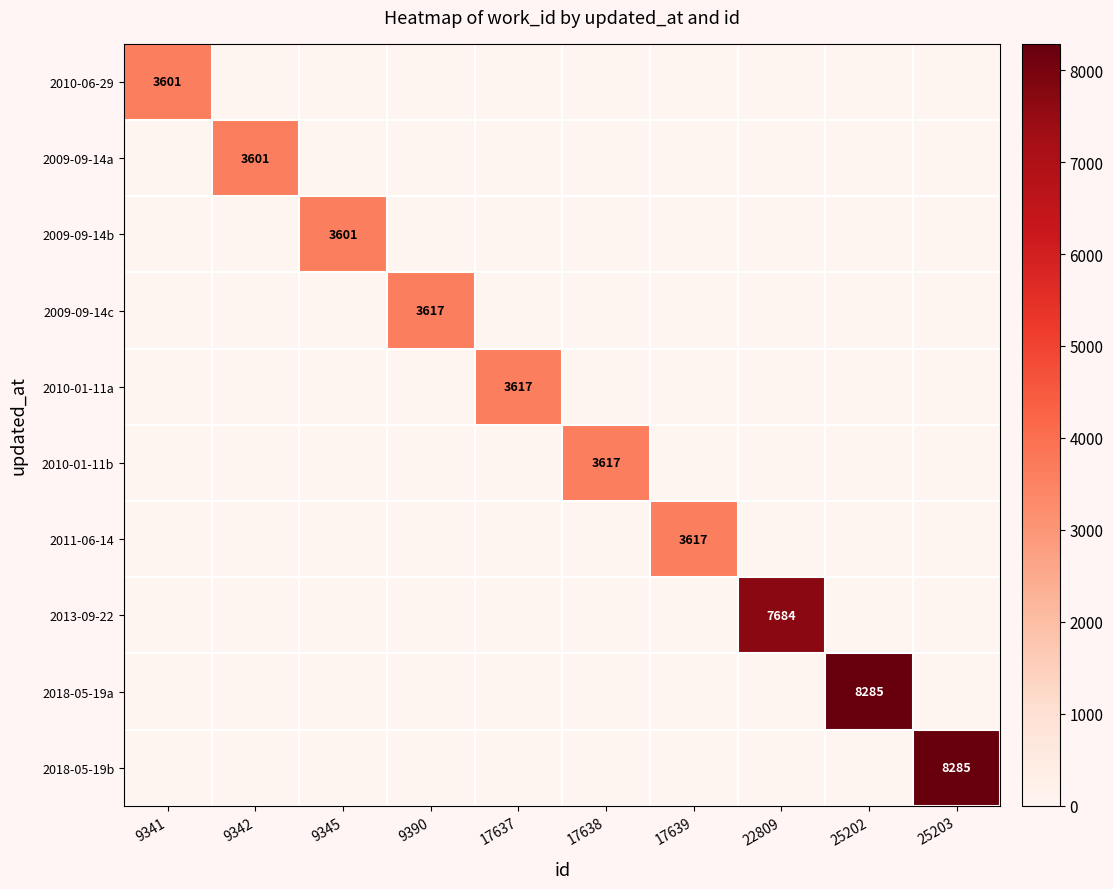

The value of 2009-09-14a at 9342 is 2143. True or false?

False